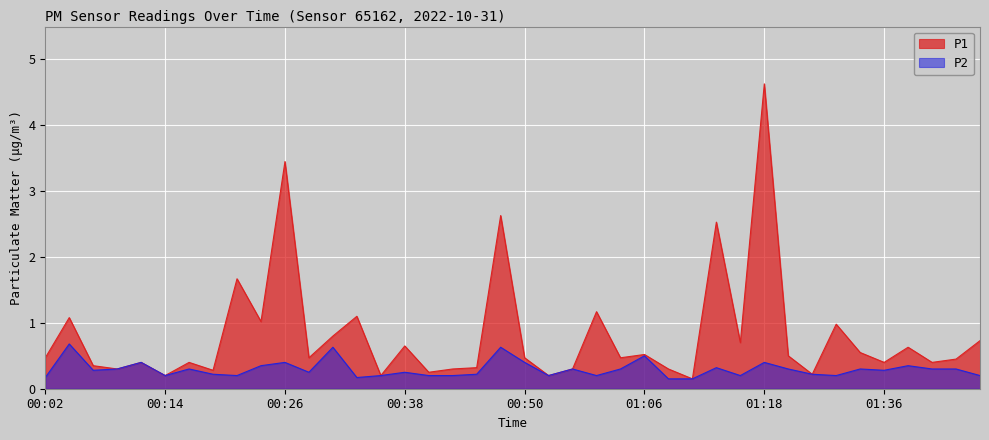

The value of P1 at 00:26 is 3.5. True or false?

True